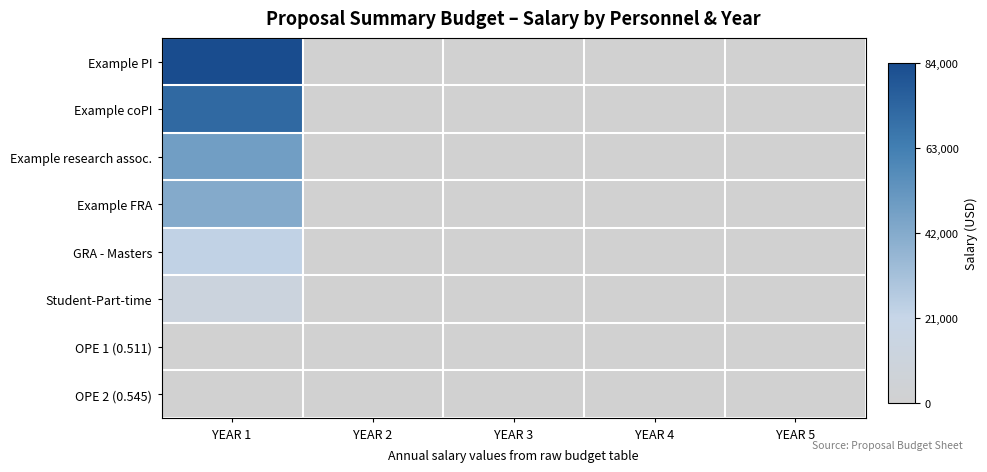

At which category is the sum across all series the highest?

YEAR 1